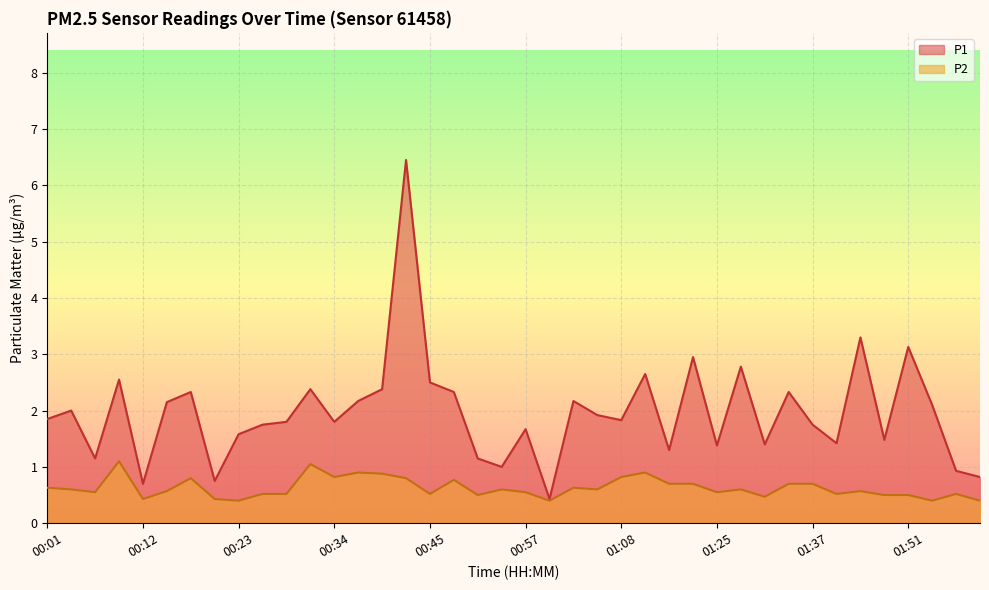

What is the sum of the P1 values at 01:10 and 01:54?

4.8